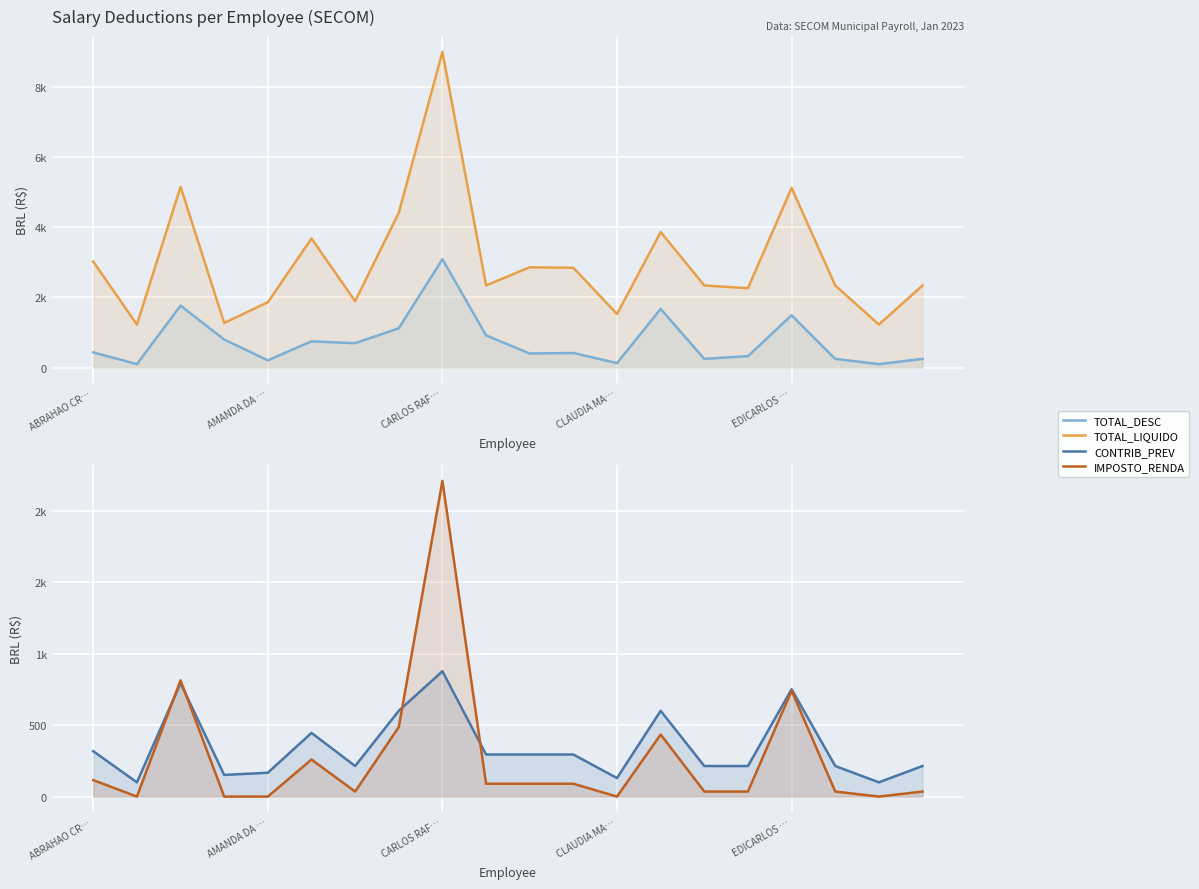

Between 17 and 5, which is larger?

5